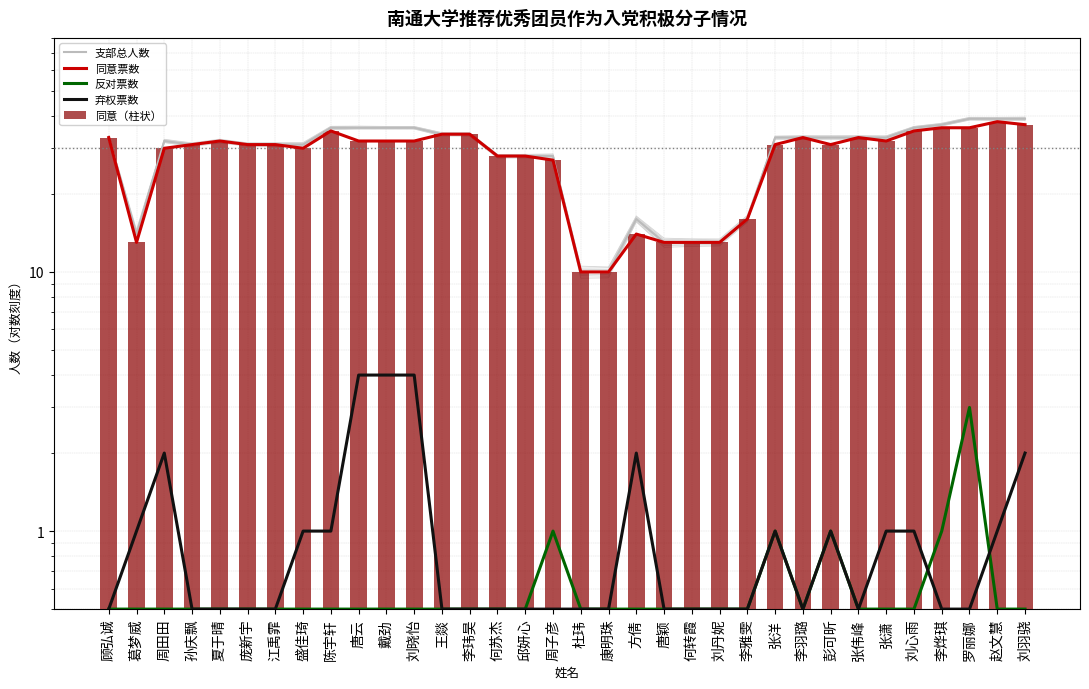

Between 江禹霏 and 周子彦, which is larger?

江禹霏